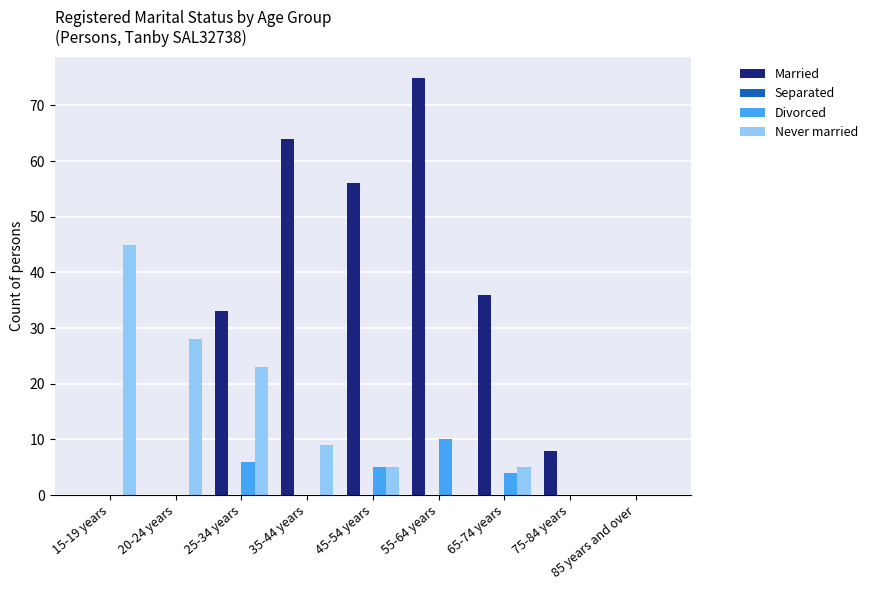

Which series changed the most between 35-44 years and 85 years and over?

Married